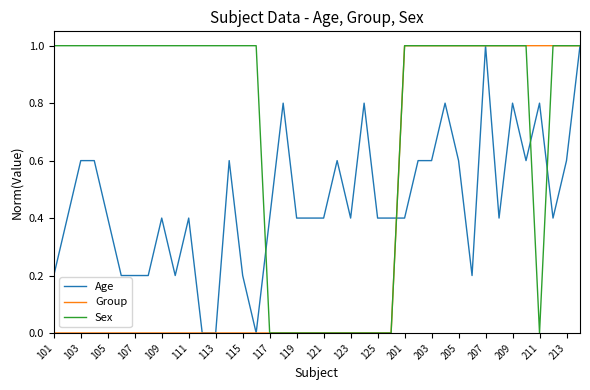

What is the highest value of the Sex series?

1.0